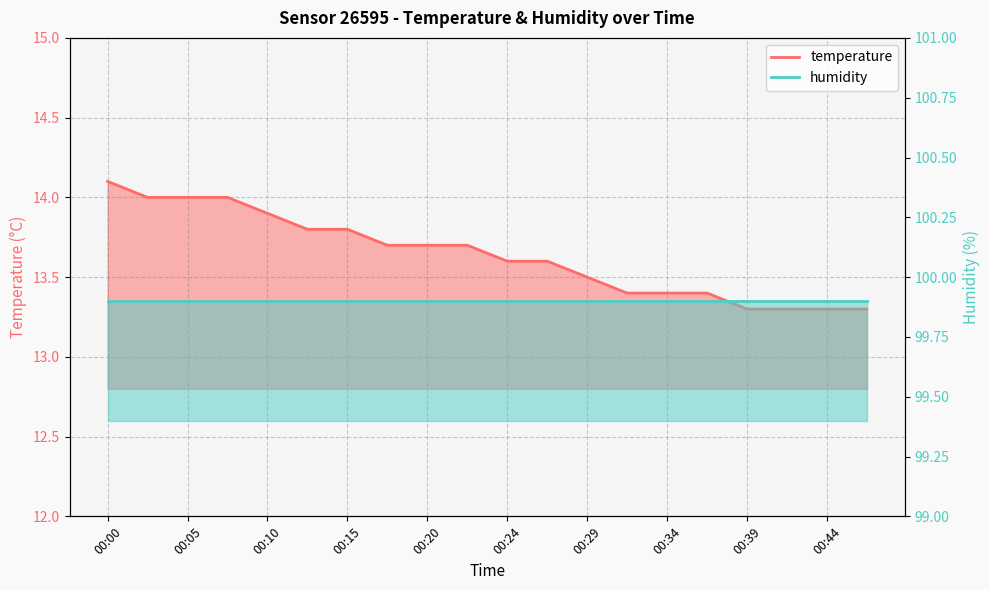

True or false: the data shows 7.4 at 00:24.

False